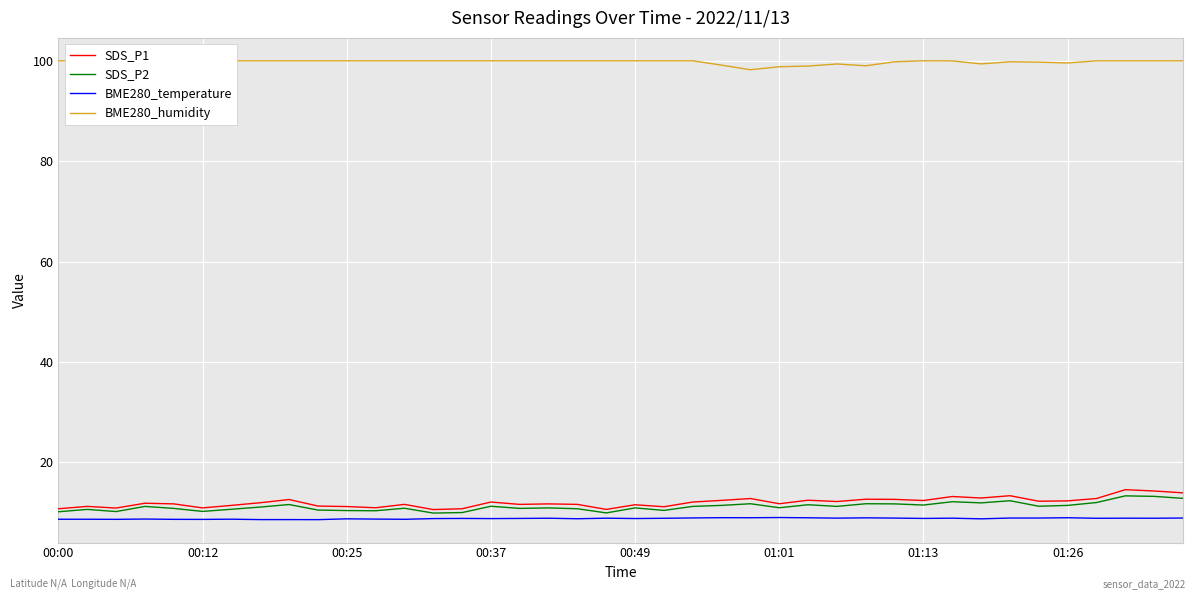

How many lines are shown in the chart?

4